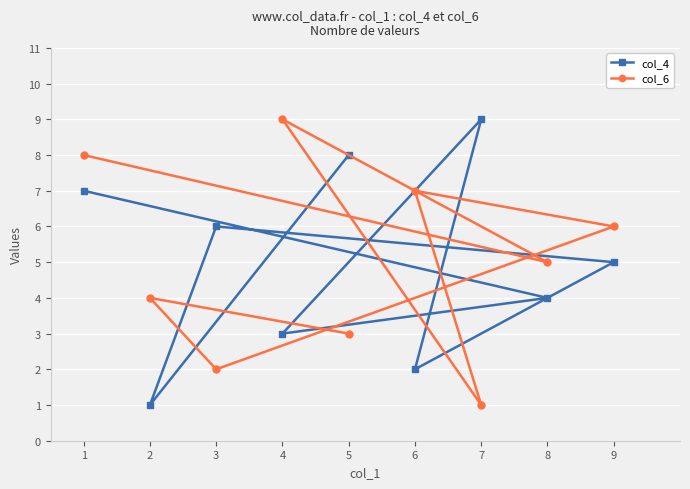

In col_4, how many points are lower than both neighbors (excluding endpoints)?

3